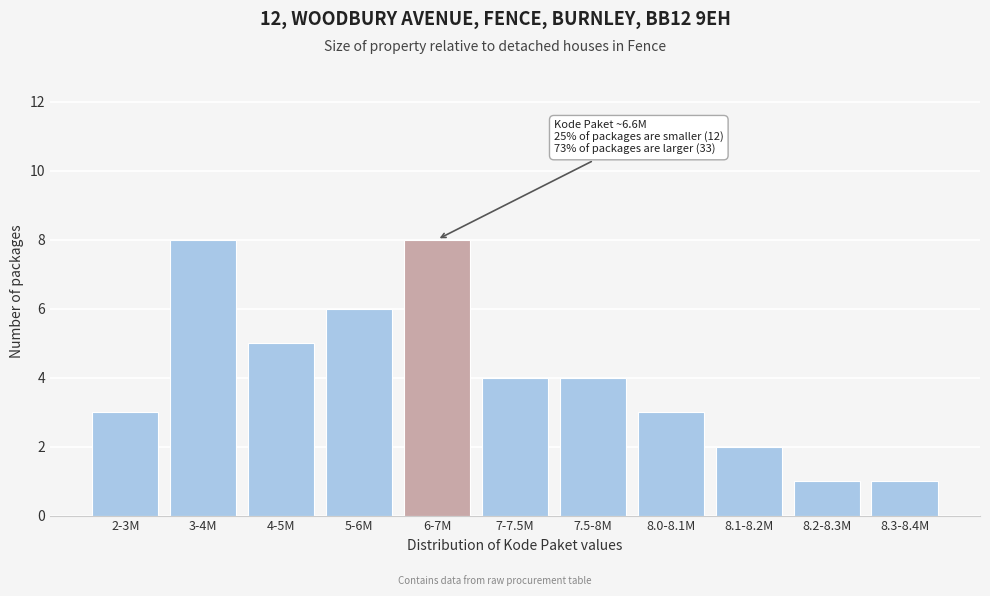

Reading left to right, list all the values displayed in this chart.

2-3M=3	3-4M=8	4-5M=5	5-6M=6	6-7M=8	7-7.5M=4	7.5-8M=4	8.0-8.1M=3	8.1-8.2M=2	8.2-8.3M=1	8.3-8.4M=1